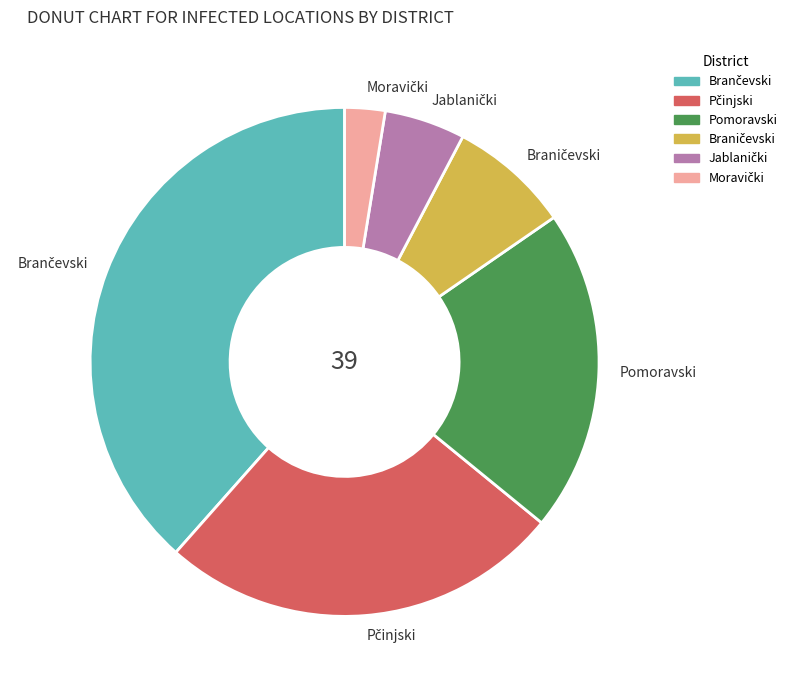

Is there a majority slice in this chart?

No